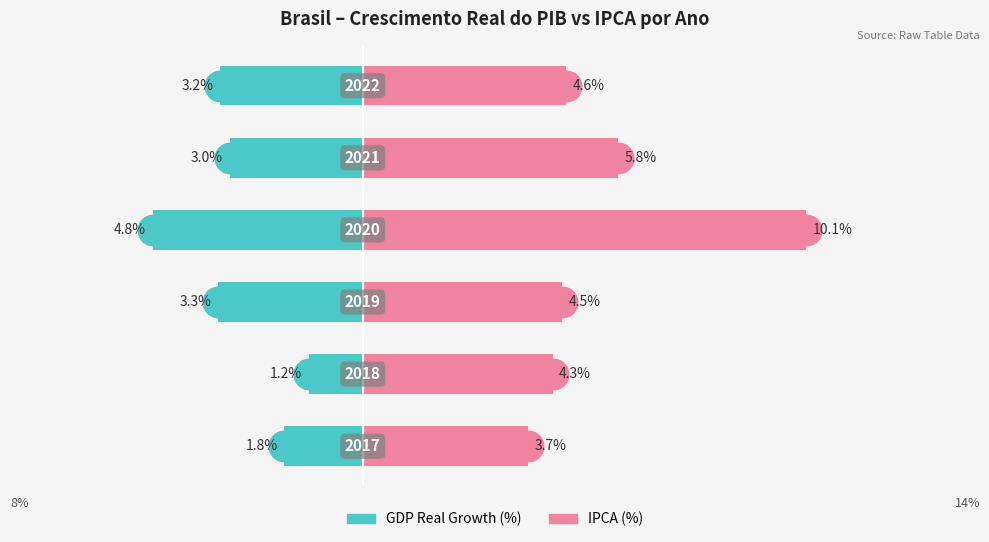

Which series has the largest range (max minus min)?

IPCA (%)